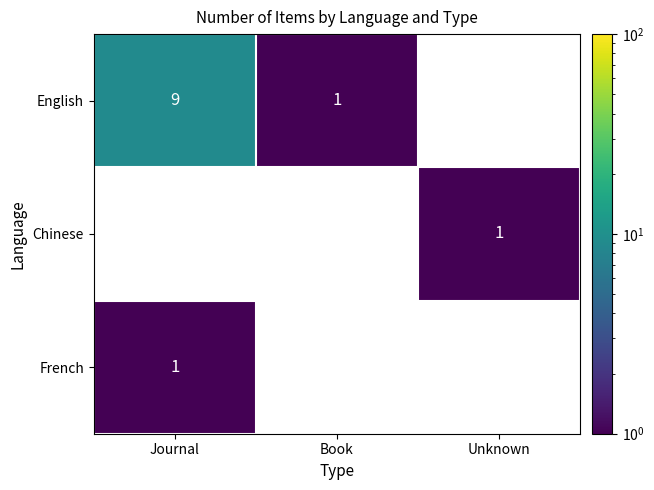

True or false: English has a value of 9 at Journal.

True